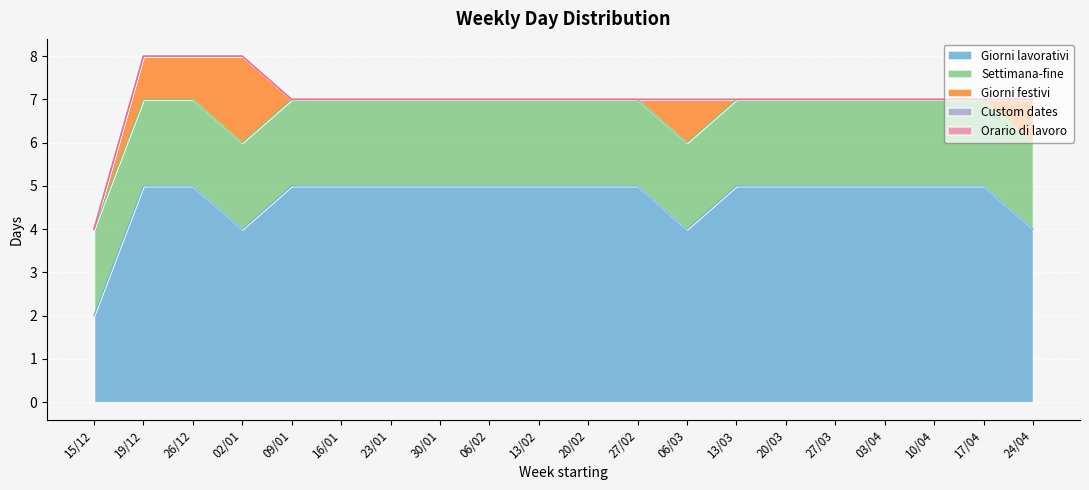

How many lines are shown in the chart?

5